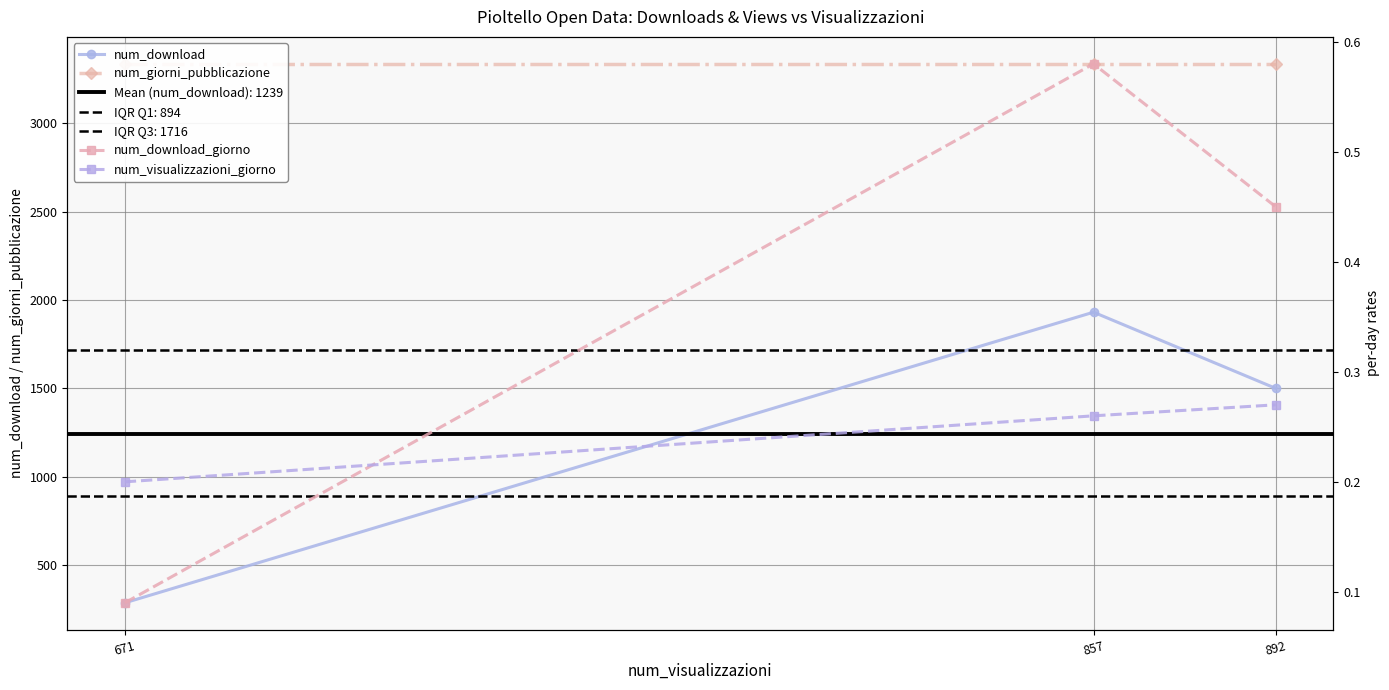

At which category does the chart reach its minimum across all series?

671